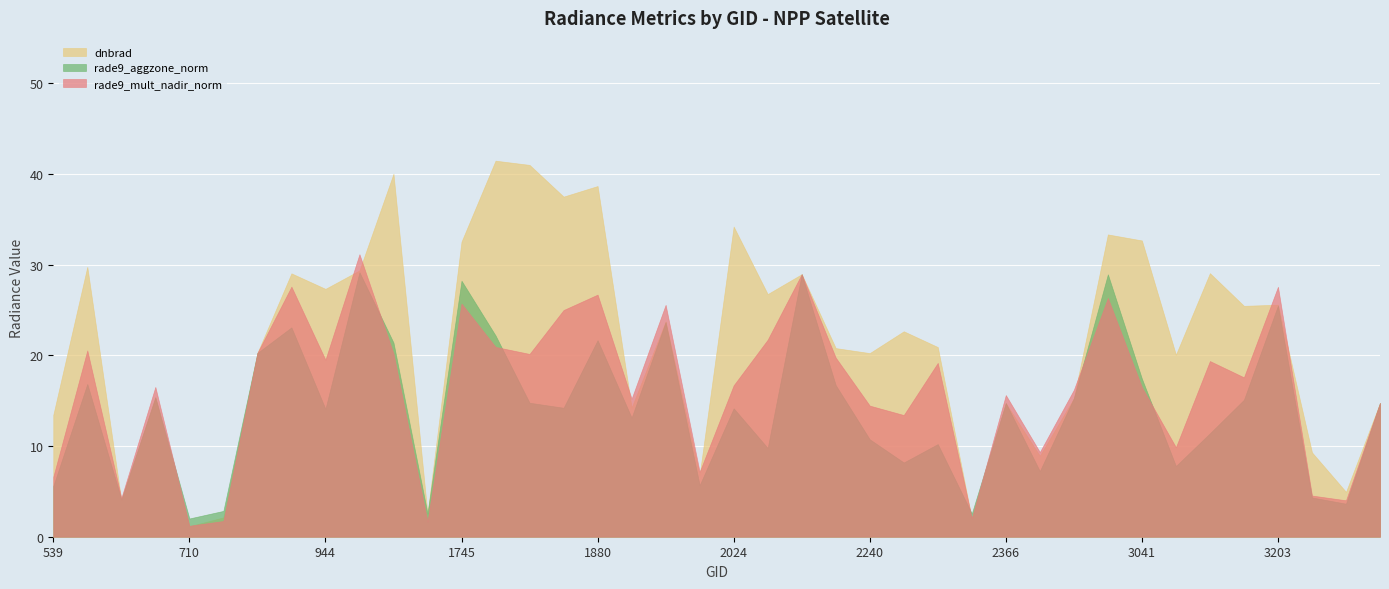

Which category has the highest value in the dnbrad series?

1781